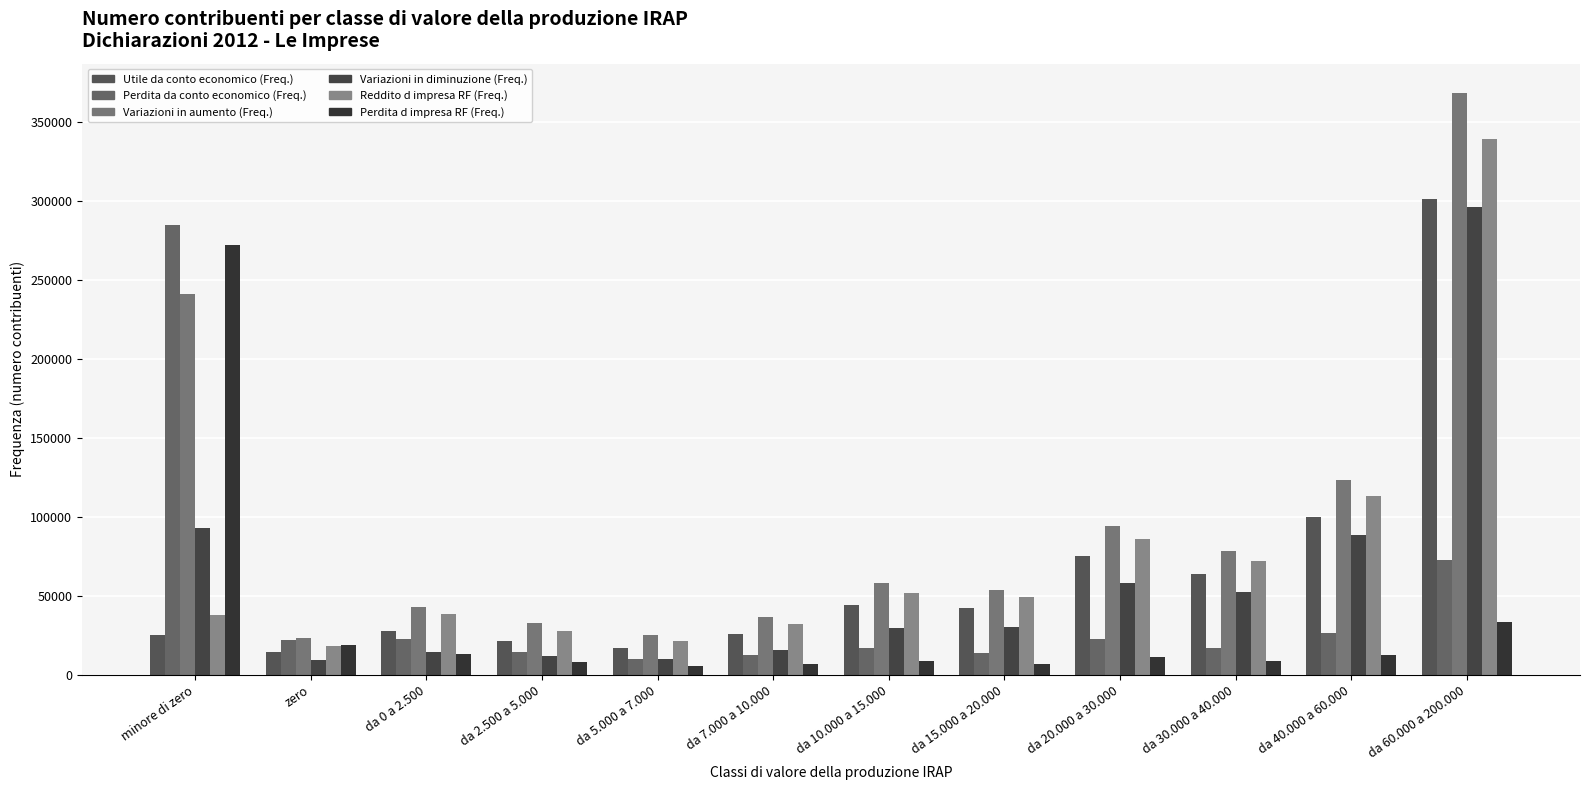

What is the value of the Variazioni in aumento (Freq.) bar at the 1st from the left?

240937